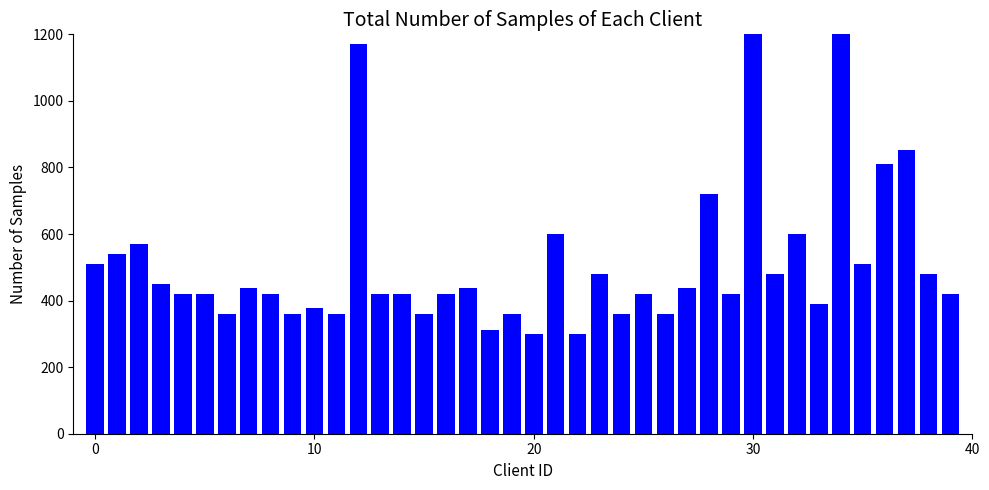

Which label corresponds to the largest value in the chart?

30